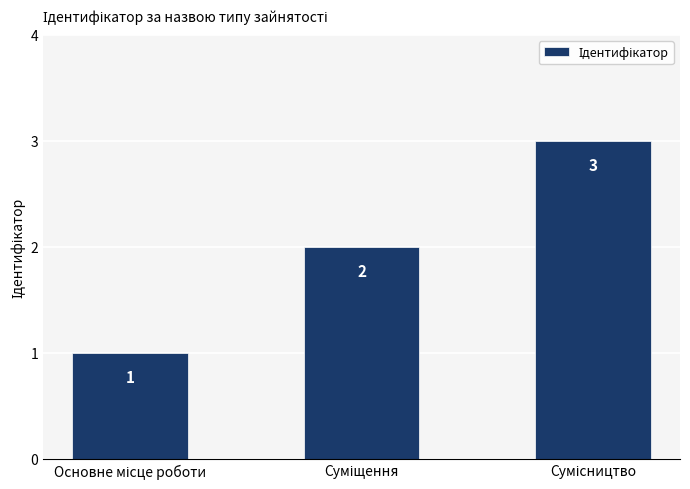

How many values are between 1 and 3?

3